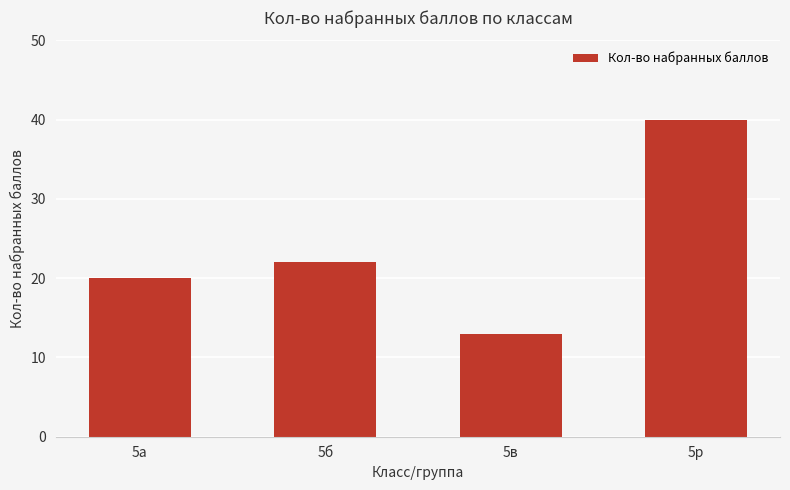

Is it true that the value at 5б is 22?

True